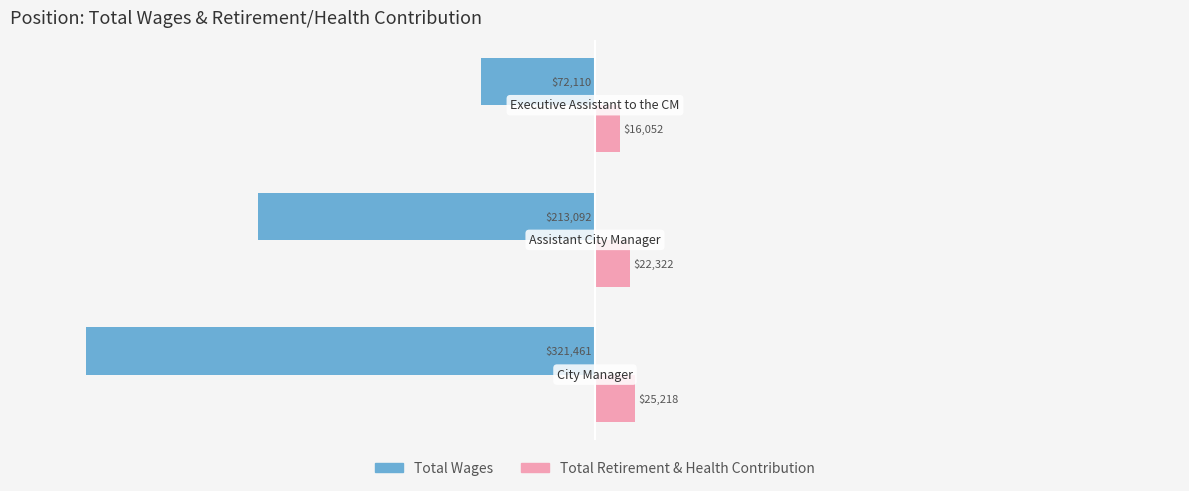

What is the lowest value of the Total Wages series?

-321461